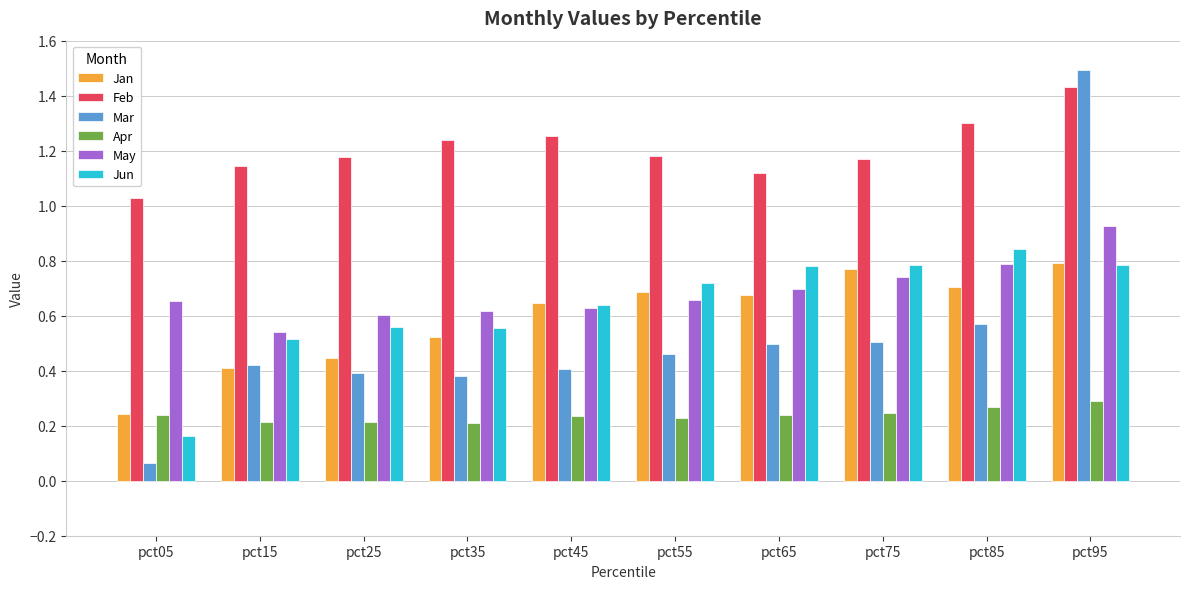

Which series has the largest total across all categories?

Feb